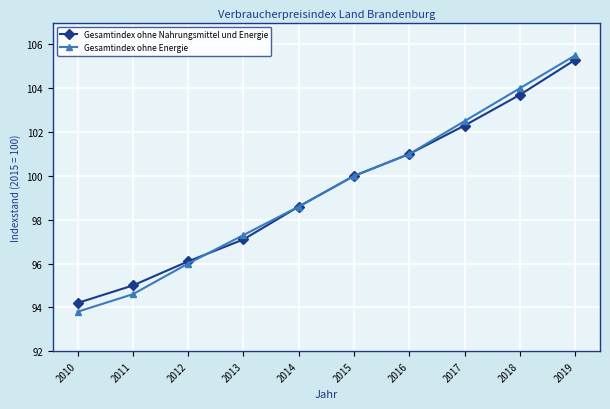

The value of Gesamtindex ohne Nahrungsmittel und Energie at 2014 is 98.6. True or false?

True